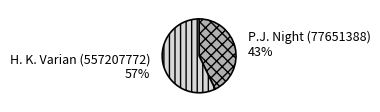

What is the largest slice in the pie chart?

H. K. Varian (557207772)